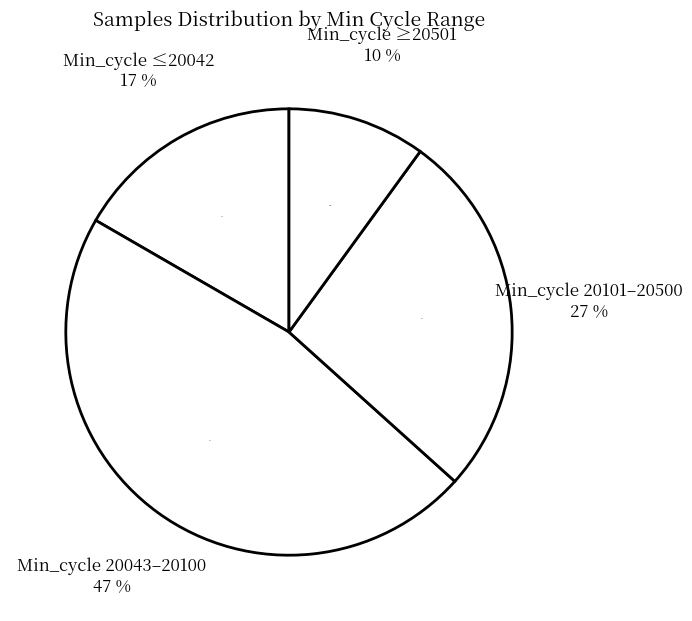

Is 28 the majority of the pie?

No